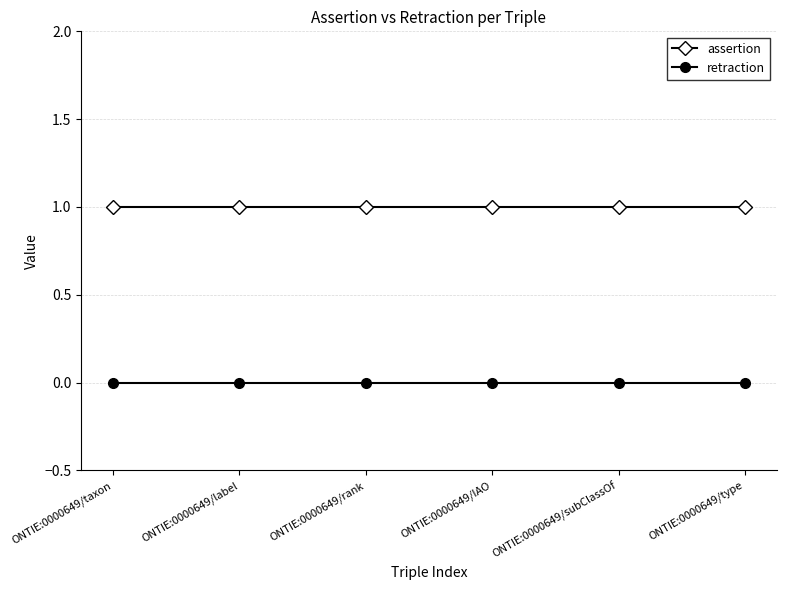

True or false: assertion has more than 2 points higher than both neighbors.

False